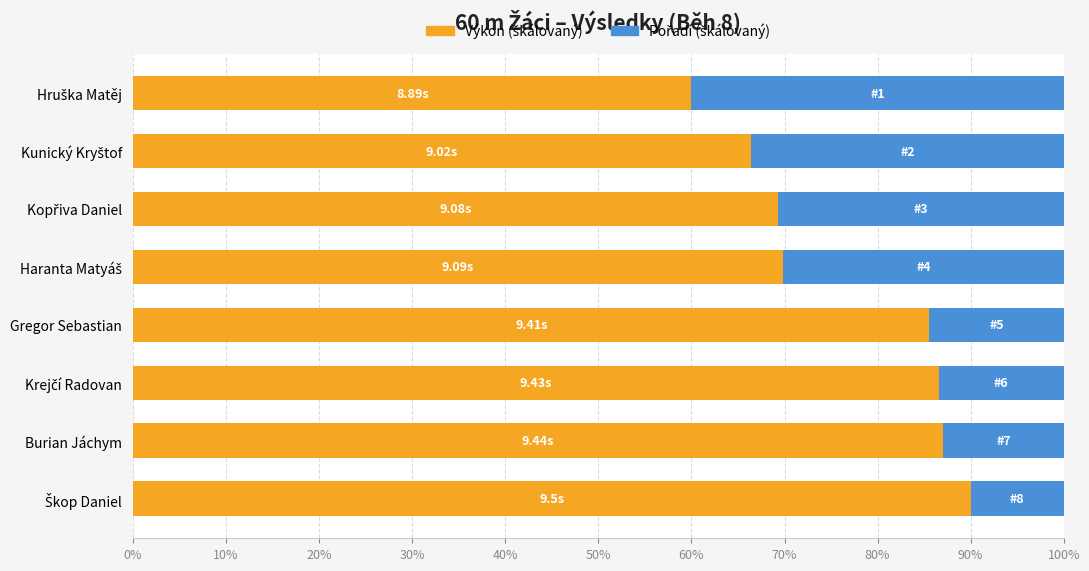

What is the sum of all Výkon (škálovaný) values?

614.8